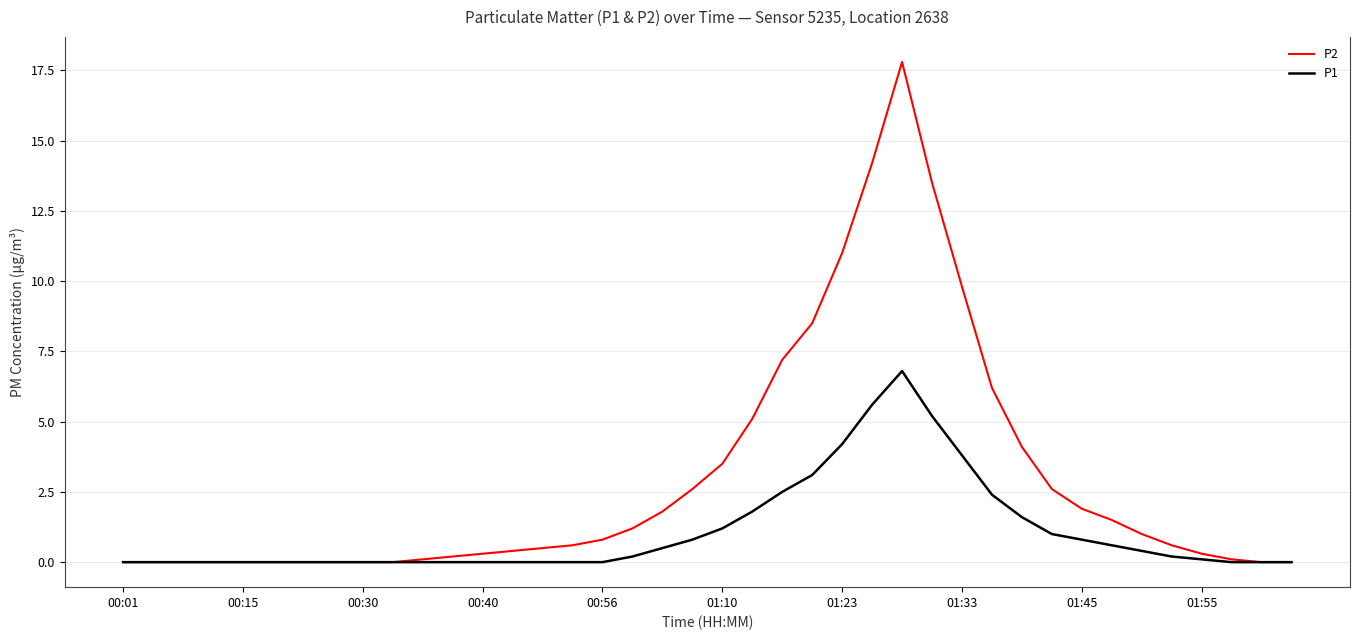

What is the highest value of the P1 series?

6.8